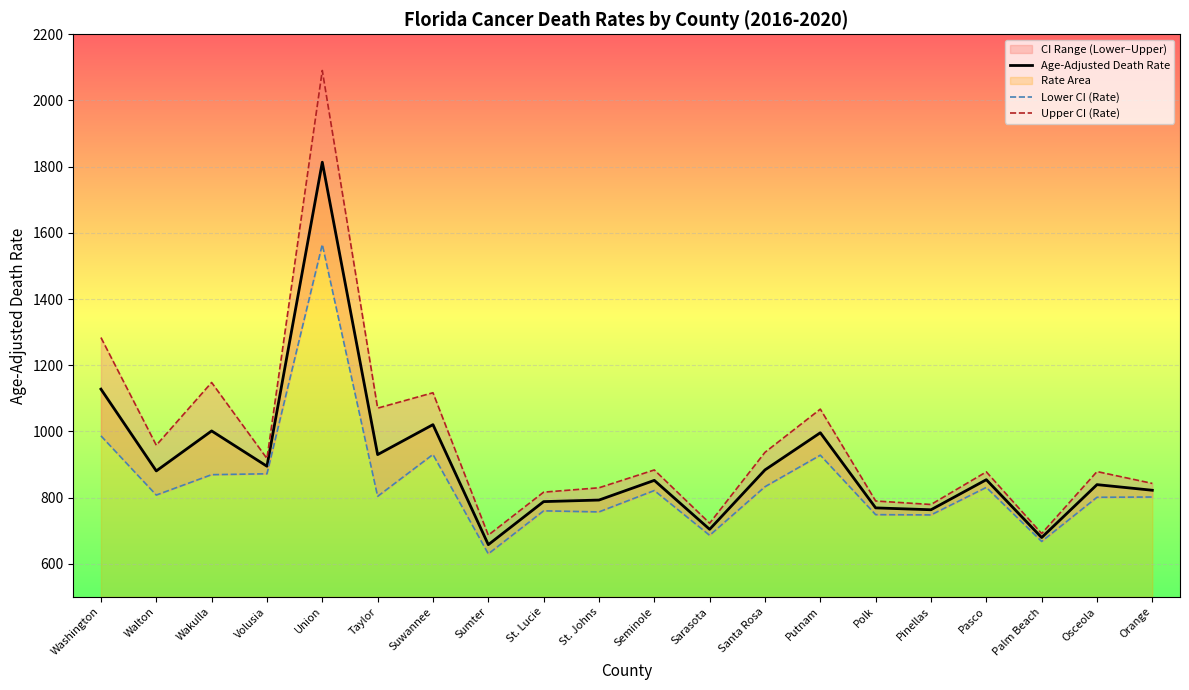

What is the difference between the second highest and second lowest values in the Lower CI (Rate) series?

319.1